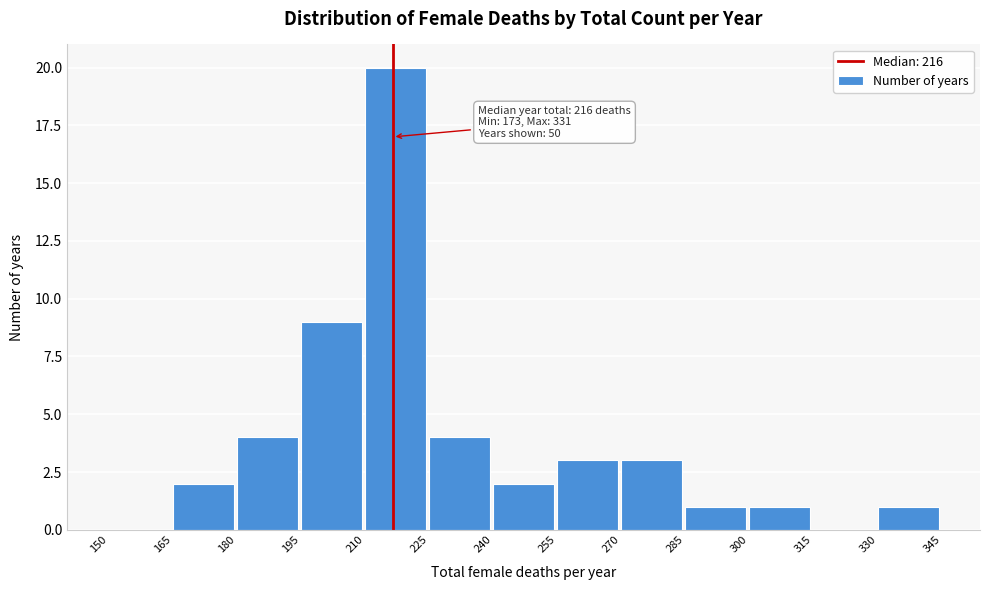

Over which range of the x-axis is the bar tallest?

210 to 225